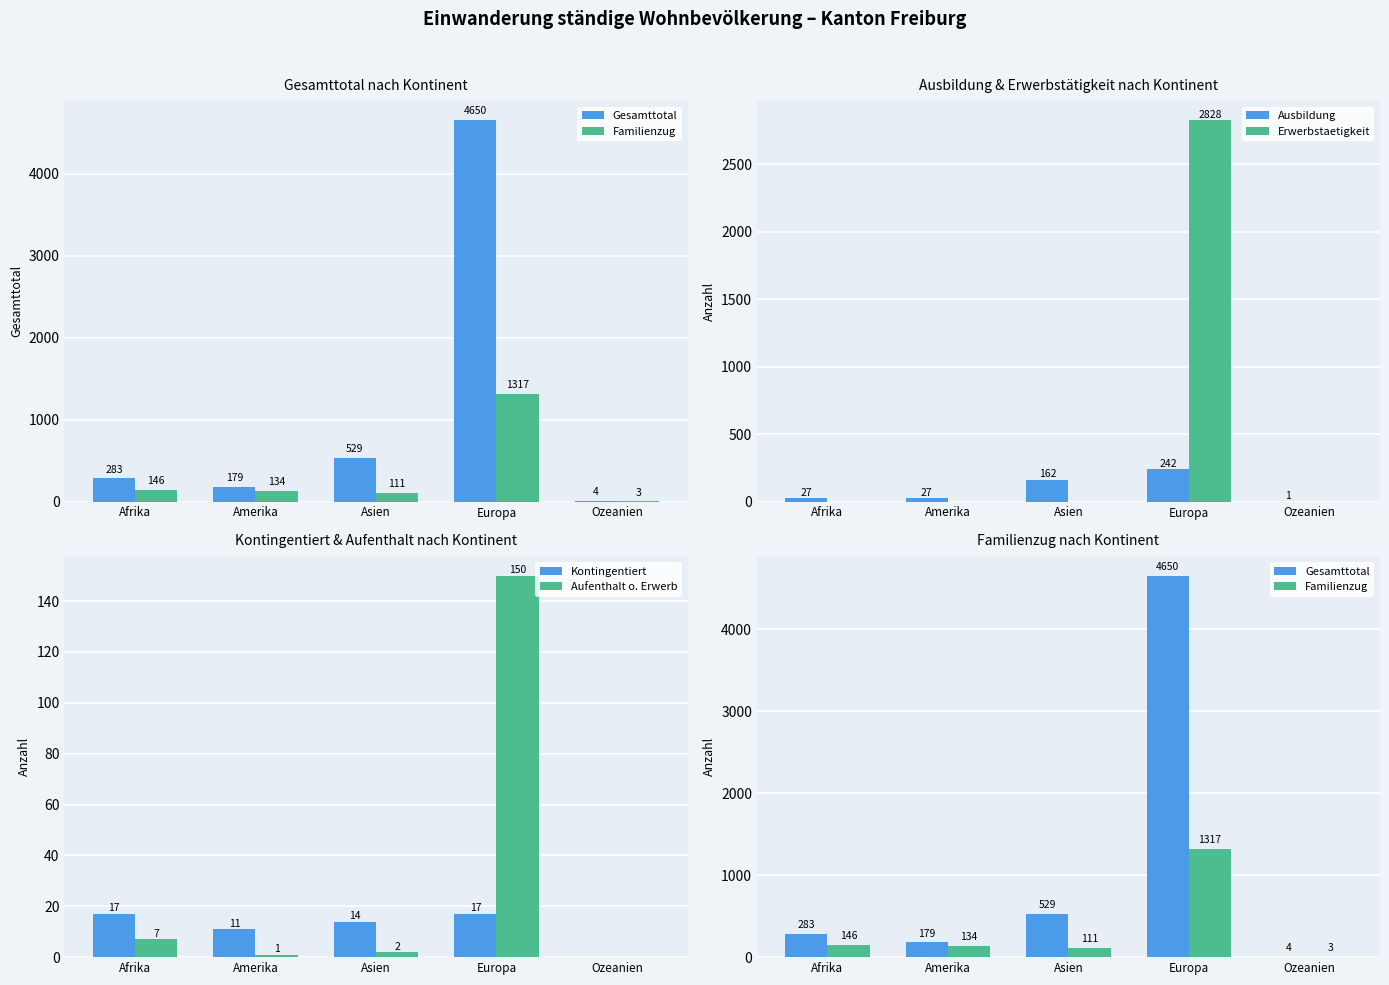

Does the chart contain stacked bars?

No